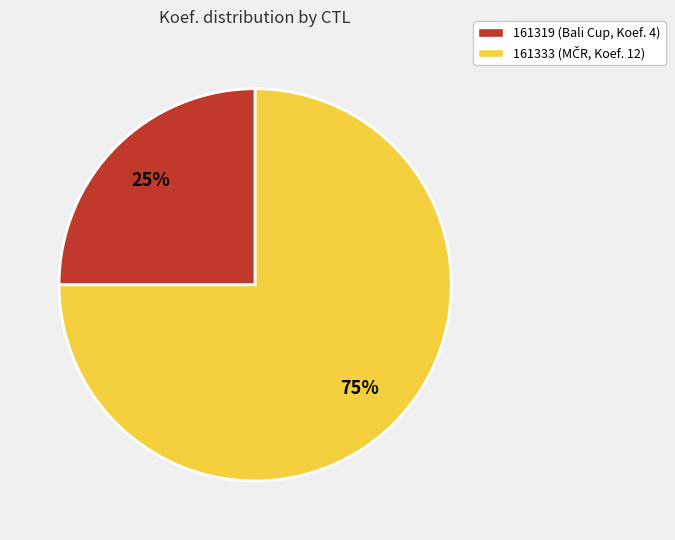

What is the smallest slice in the pie chart?

161319